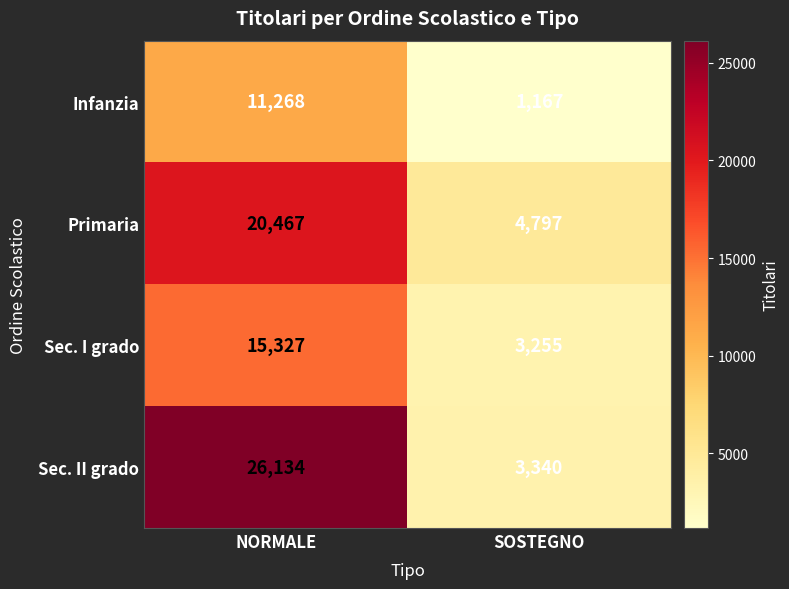

Reading left to right, transcribe all the data shown in this chart.

Infanzia: NORMALE=11268	SOSTEGNO=1167
Primaria: NORMALE=20467	SOSTEGNO=4797
Sec. I grado: NORMALE=15327	SOSTEGNO=3255
Sec. II grado: NORMALE=26134	SOSTEGNO=3340